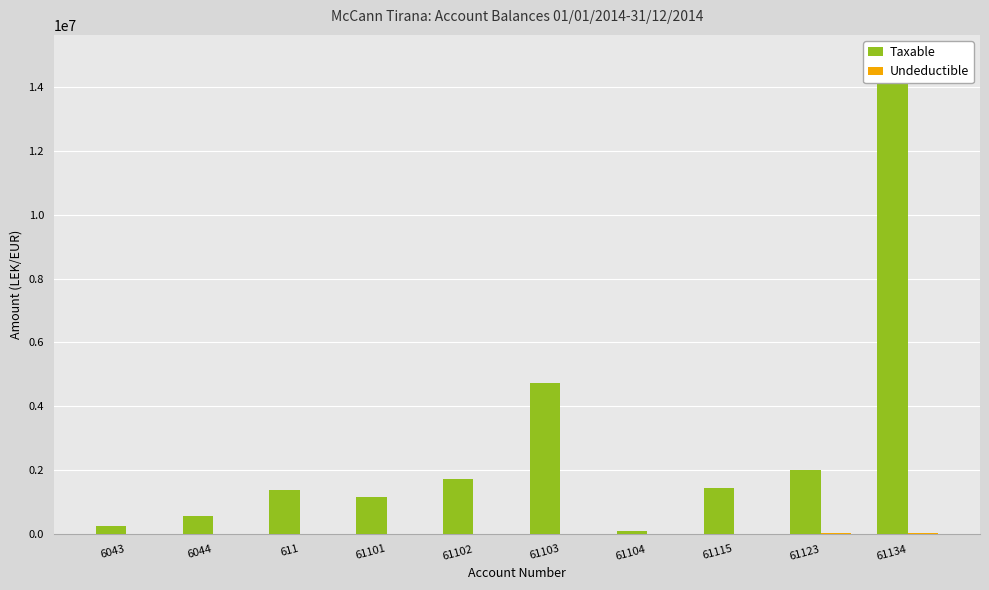

What is the label of the 9th bar from the left?

61123